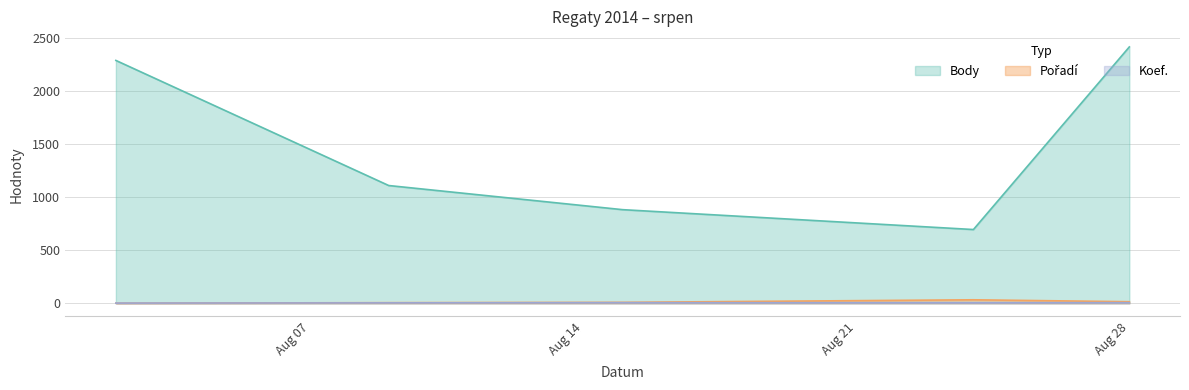

Which series has the largest total across all categories?

Body